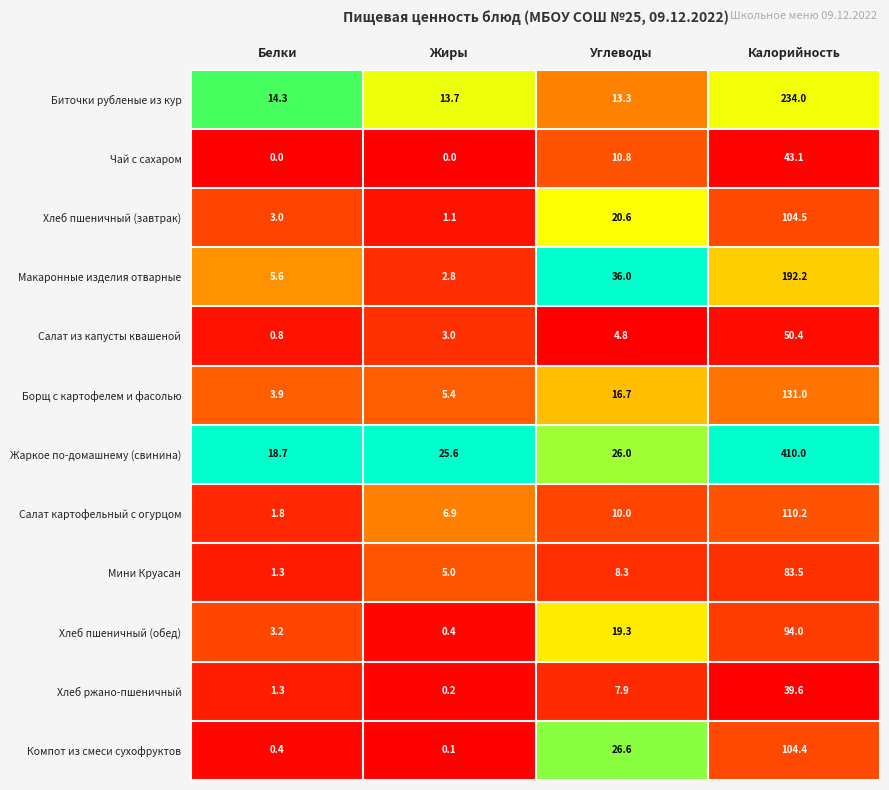

Which series has the widest spread of values?

Жаркое по-домашнему (свинина)